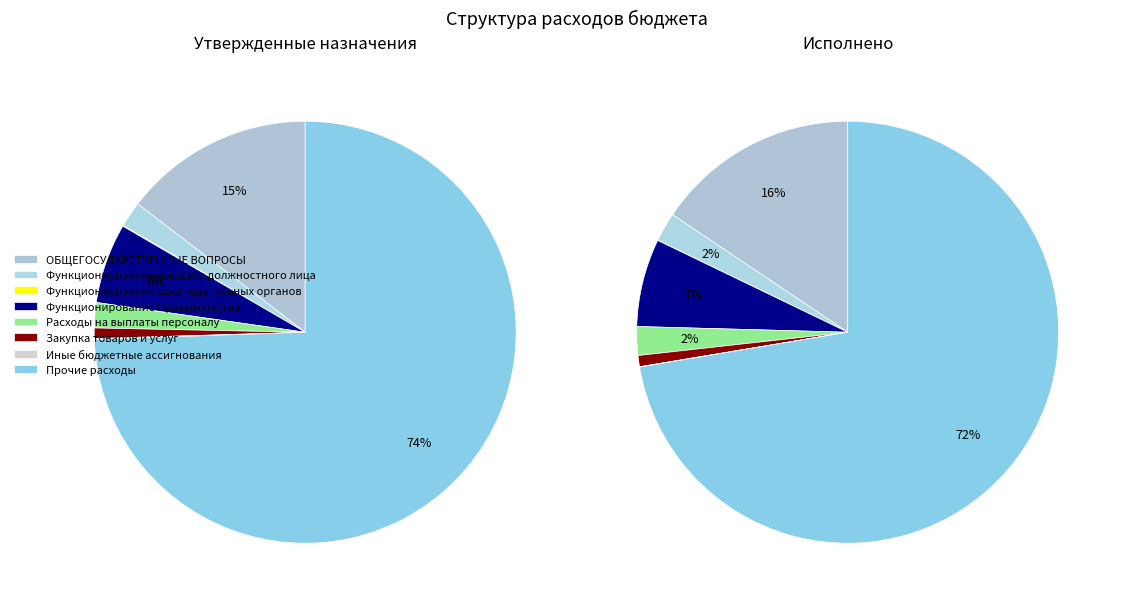

True or false: Иные бюджетные ассигнования (0104) accounts for 13% of the total.

False